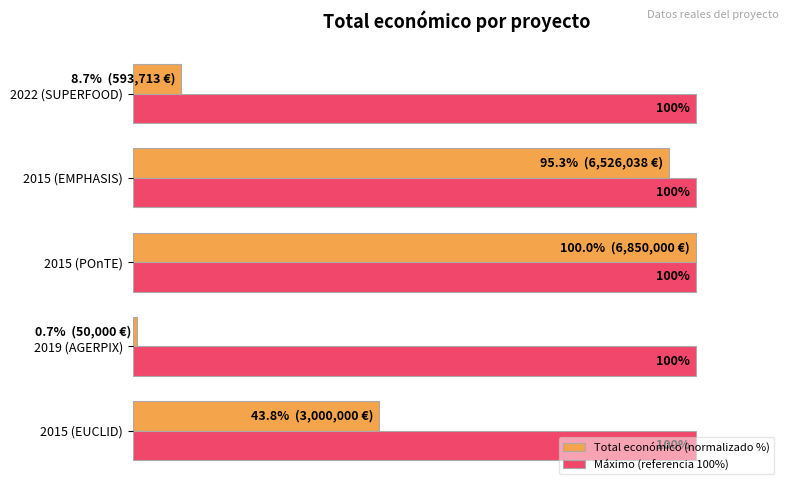

At which label does Total económico (normalizado %) reach its minimum?

2019 (AGERPIX)